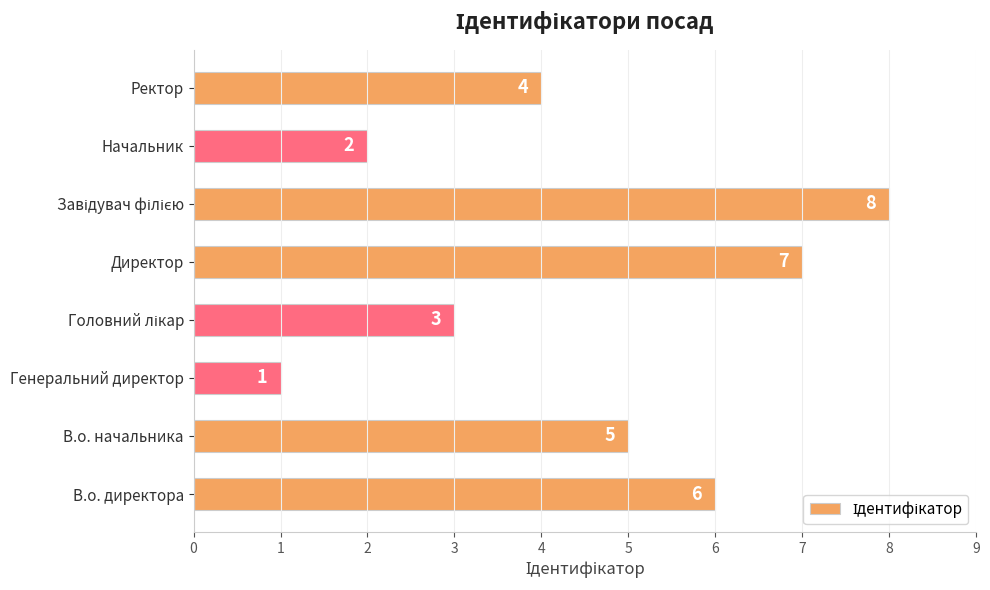

What is the smallest value displayed?

1